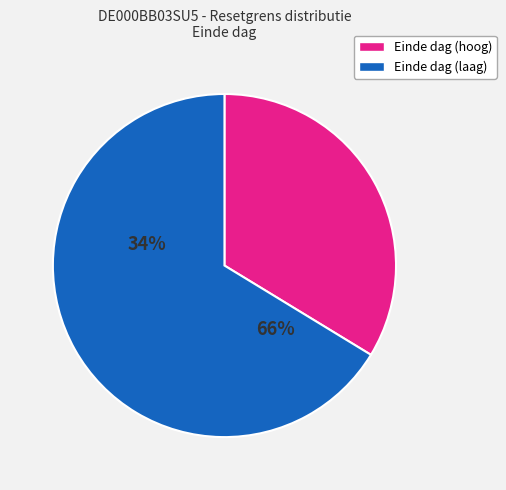

Does any single category account for the majority?

Yes